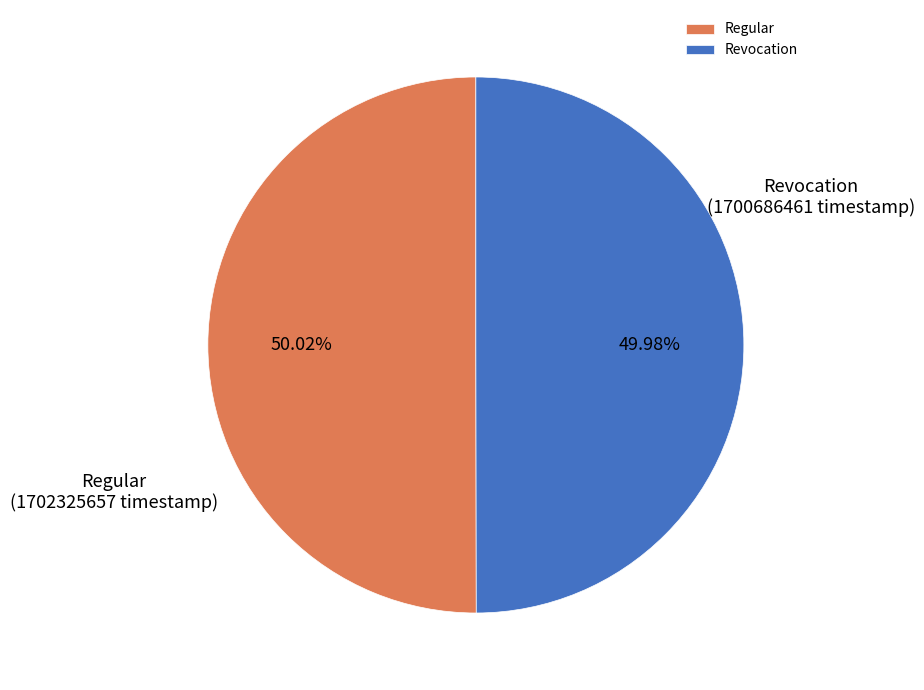

True or false: Regular accounts for 50% of the total.

True